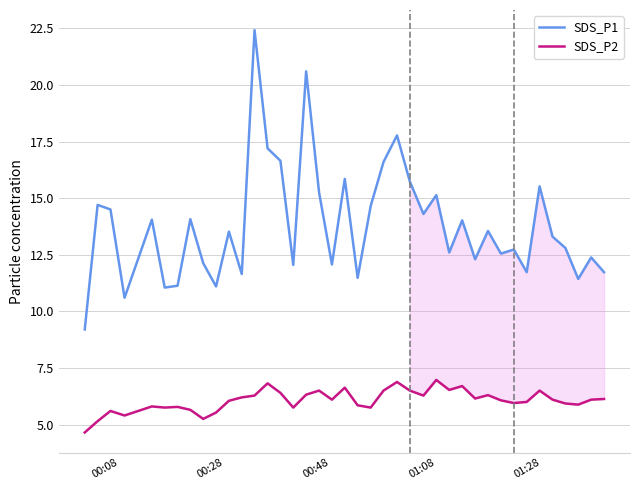

What is the maximum value shown in the chart?

22.4